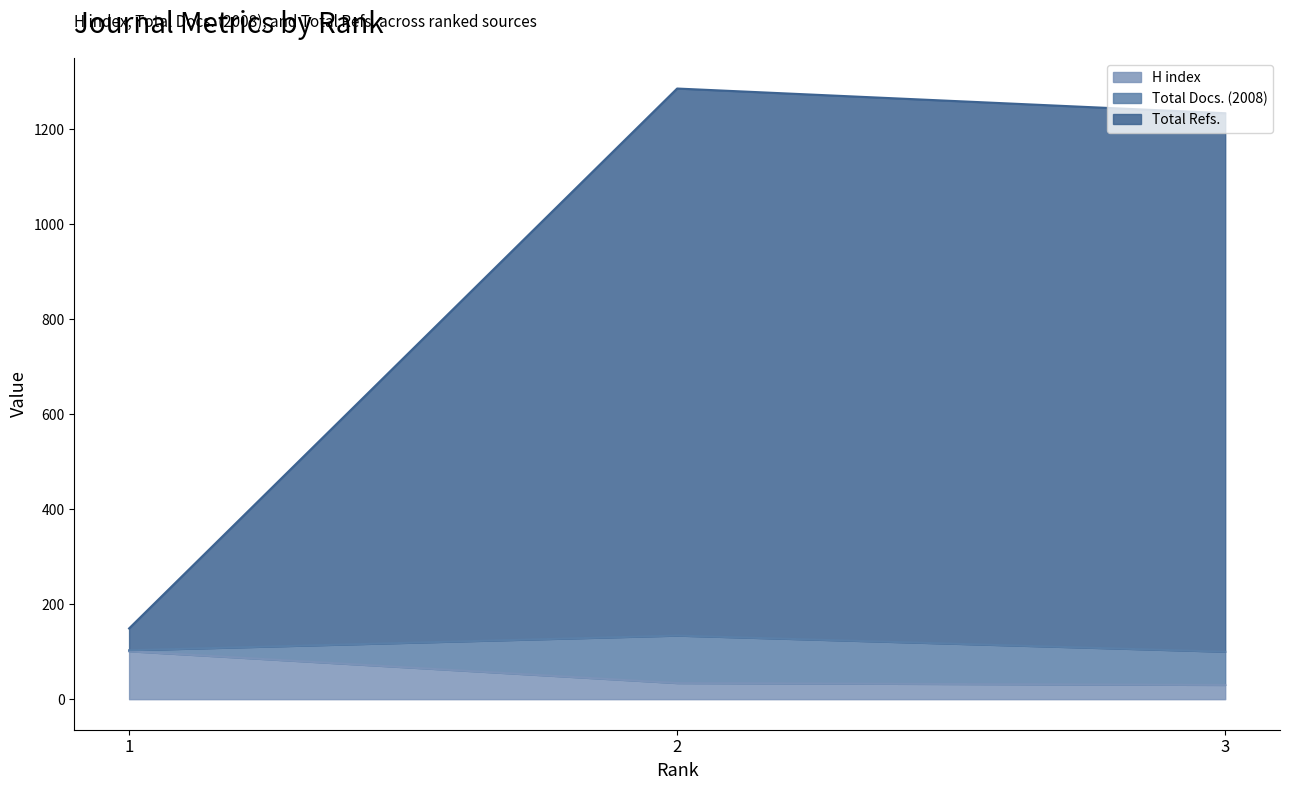

What is the lowest value of the H index series?

30